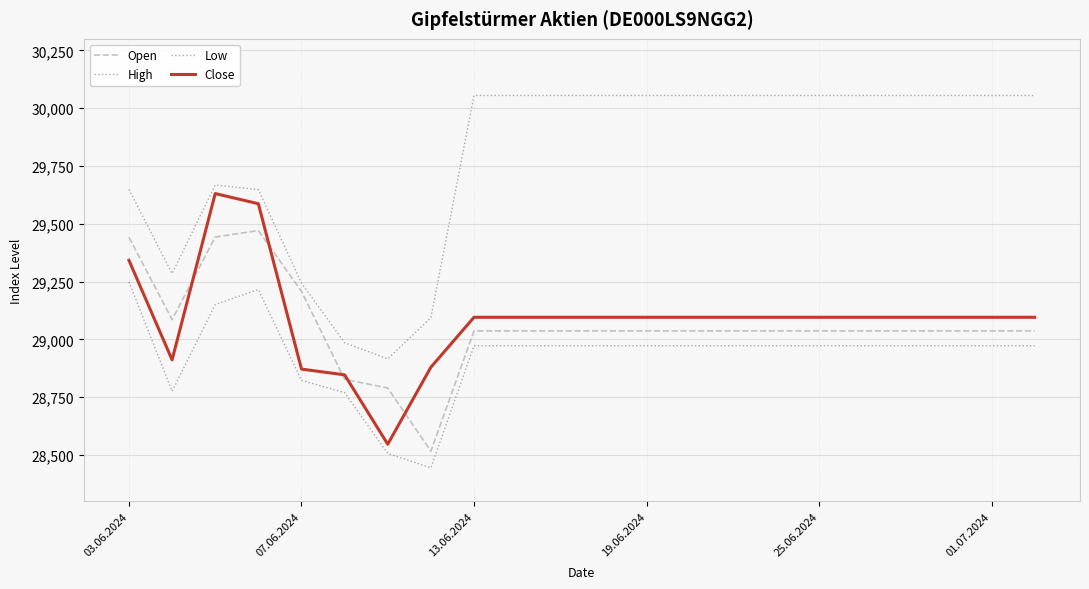

Does the chart display data point markers on the line(s)?

No